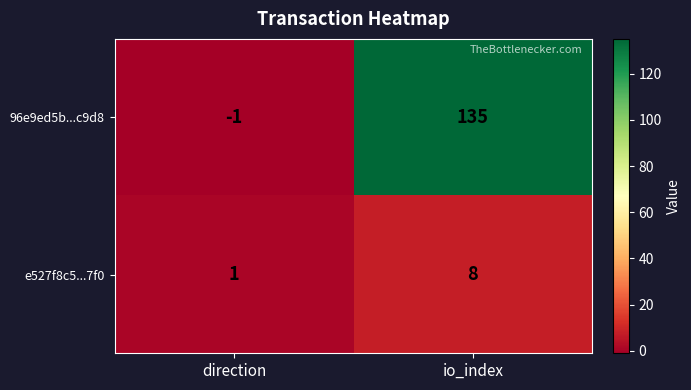

What is the difference between the maximum and minimum values in the 96e9ed5b...c9d8 series?

136